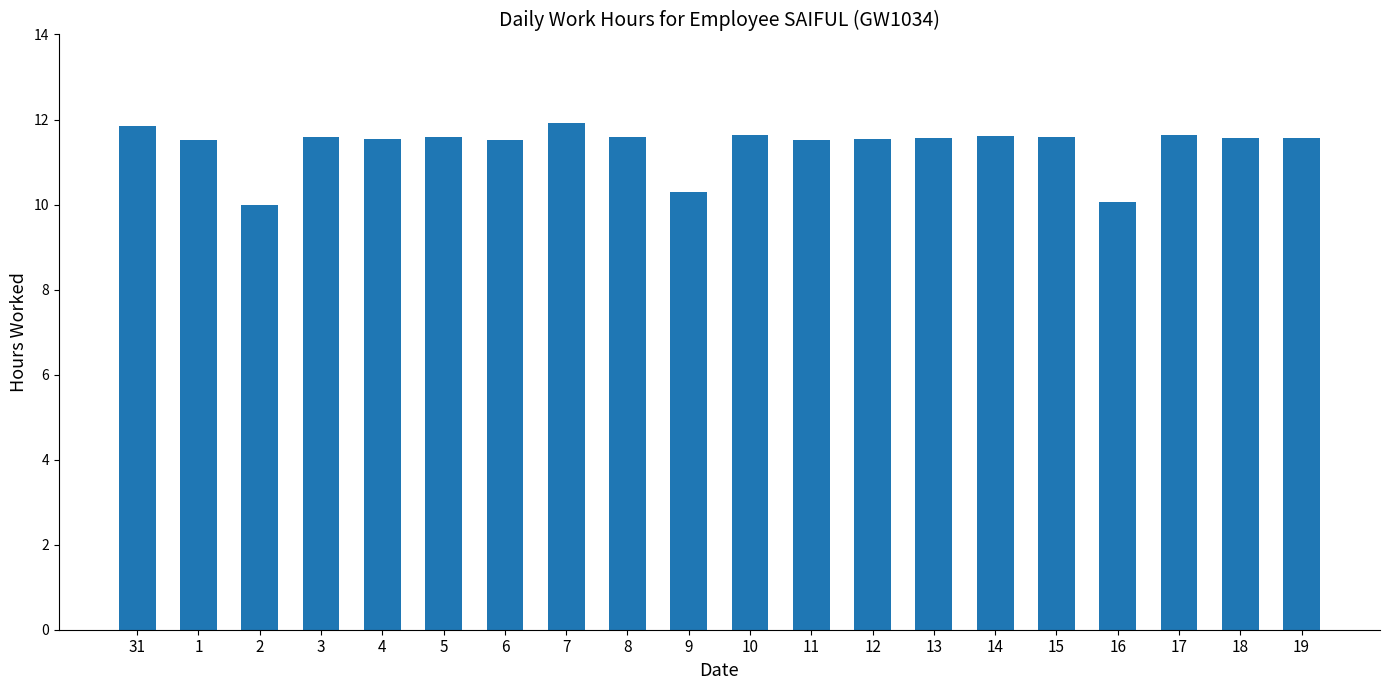

At which label does the data first exceed 11?

31